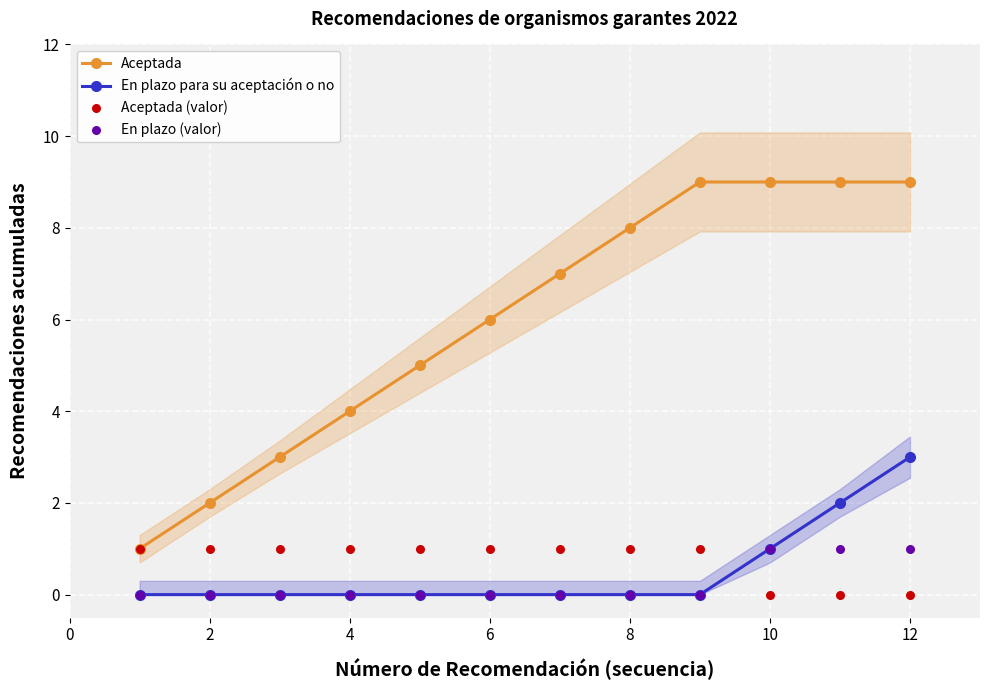

Which series reaches the minimum Y coordinate?

En plazo para su aceptación o no